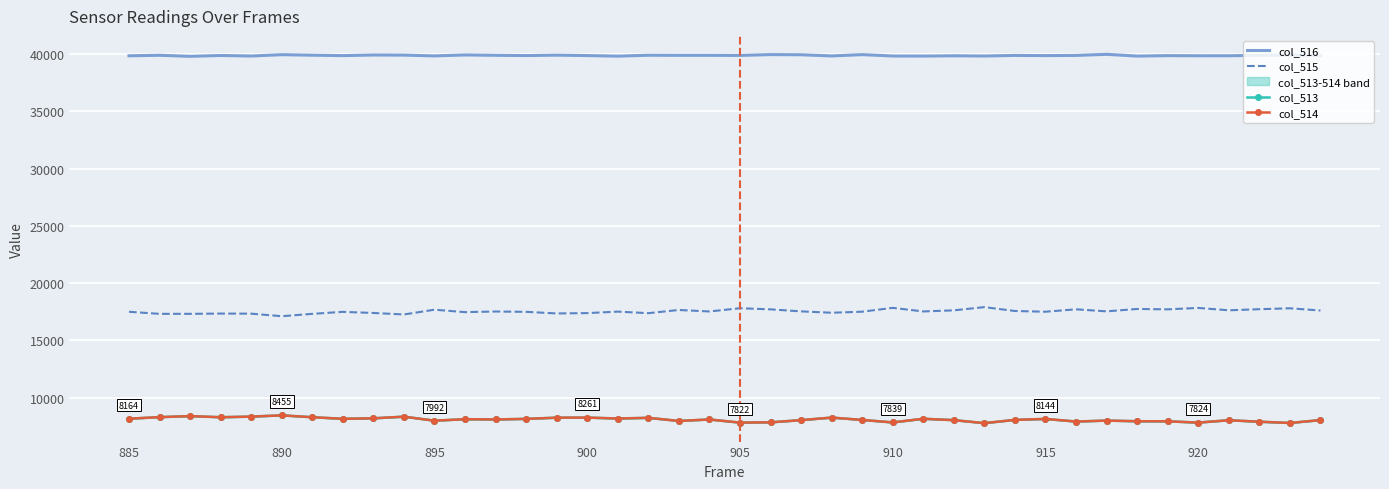

Is this an area chart (filled region under the line)?

No